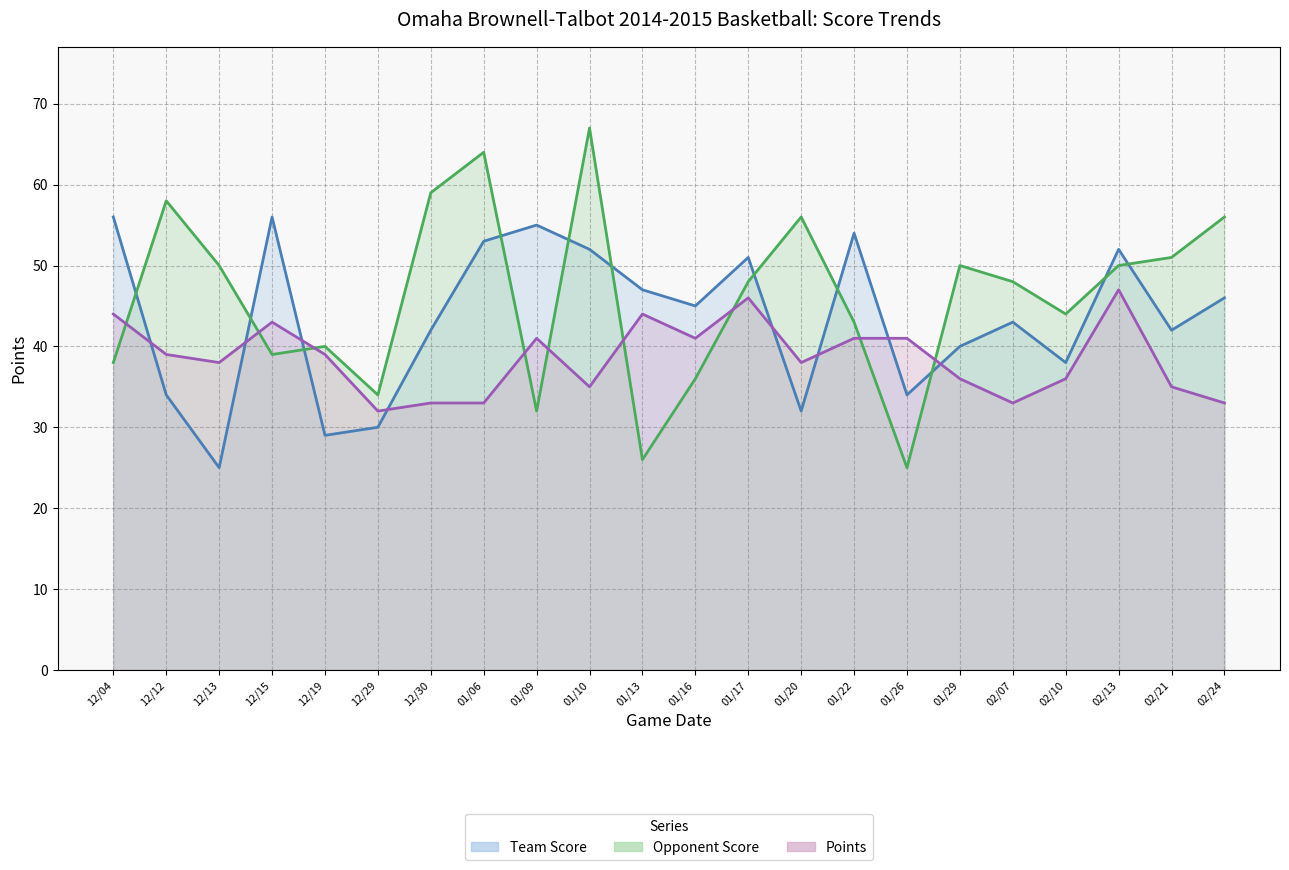

How many intersections are there between Team Score (line) and Points (line)?

8